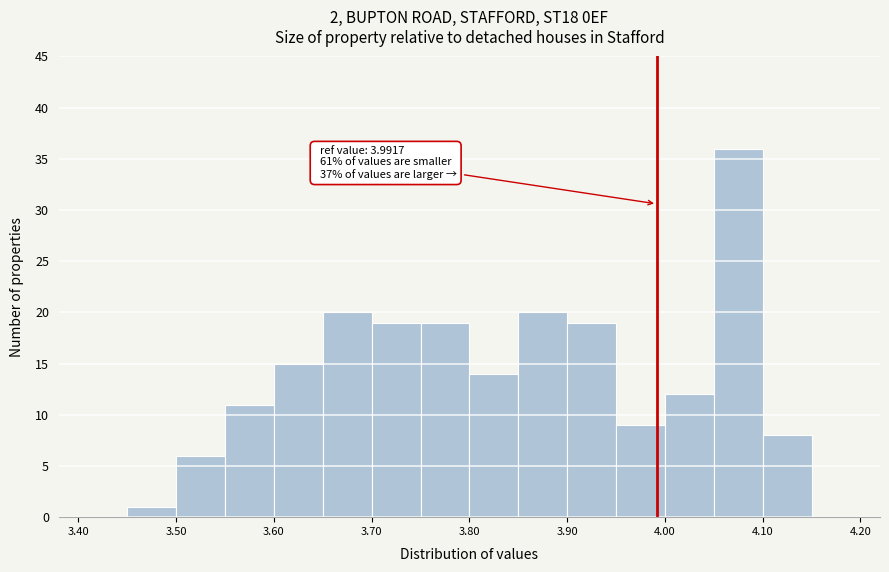

Which range on the x-axis has the tallest bar?

4.05 to 4.10